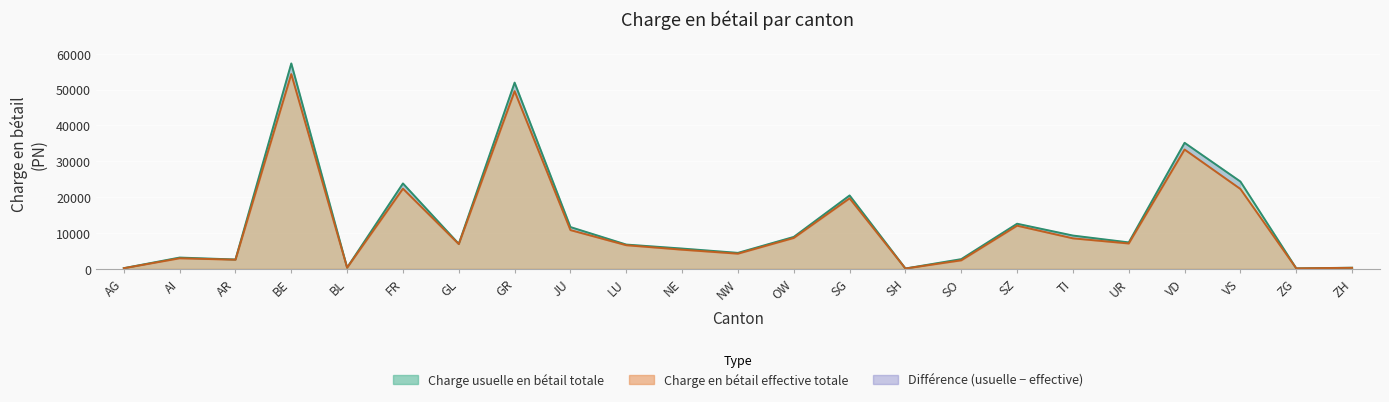

Reading left to right, list all the values displayed in this chart.

Charge usuelle en bétail totale: 209	3164	2626	57303	366	23837	6993	51957	11670	6788	5677	4474	8922	20486	116	2726	12600	9303	7392	35169	24361	151	330
Charge en bétail effective totale: 195	2966	2566	54328	346	22377	6920	49566	10825	6609	5361	4248	8634	19684	111	2393	12058	8525	7093	33292	22288	155	301